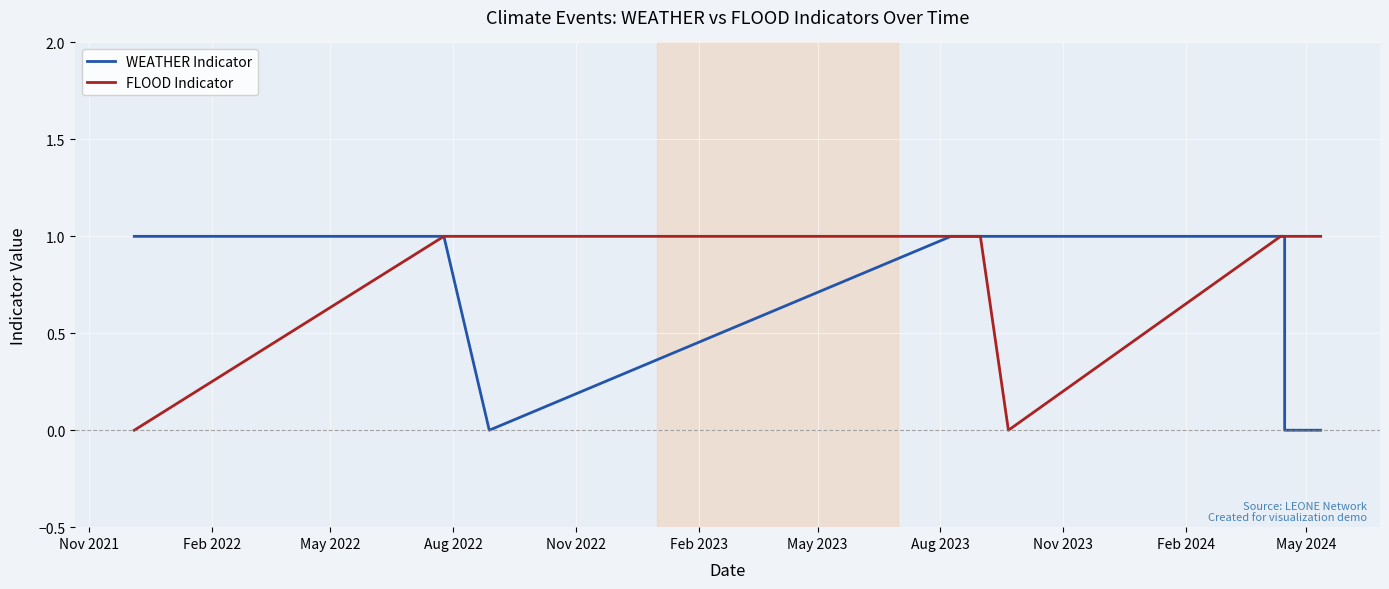

Between Feb 2024 and Aug 2022, which is larger?

Aug 2022